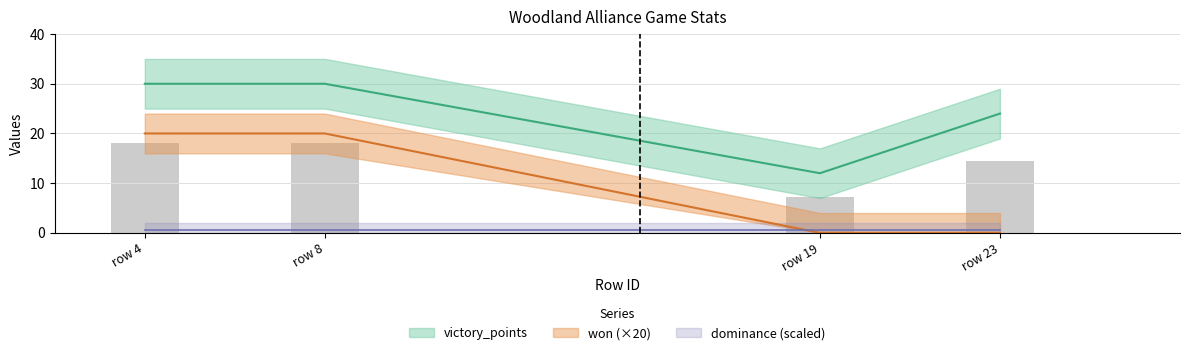

What is the difference between the maximum and minimum values in the won series?

20.0